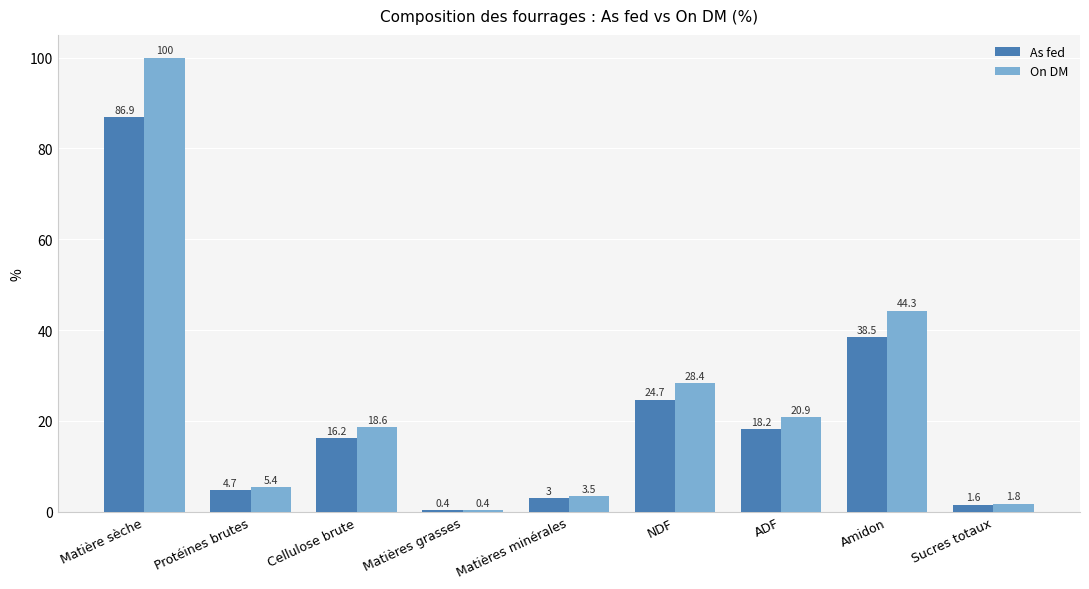

Reading left to right, what are all the values shown in this chart?

As fed: Matière sèche=86.9	Protéines brutes=4.7	Cellulose brute=16.2	Matières grasses=0.4	Matières minérales=3.0	NDF=24.7	ADF=18.2	Amidon=38.5	Sucres totaux=1.6
On DM: Matière sèche=100.0	Protéines brutes=5.4	Cellulose brute=18.6	Matières grasses=0.4	Matières minérales=3.5	NDF=28.4	ADF=20.9	Amidon=44.3	Sucres totaux=1.8